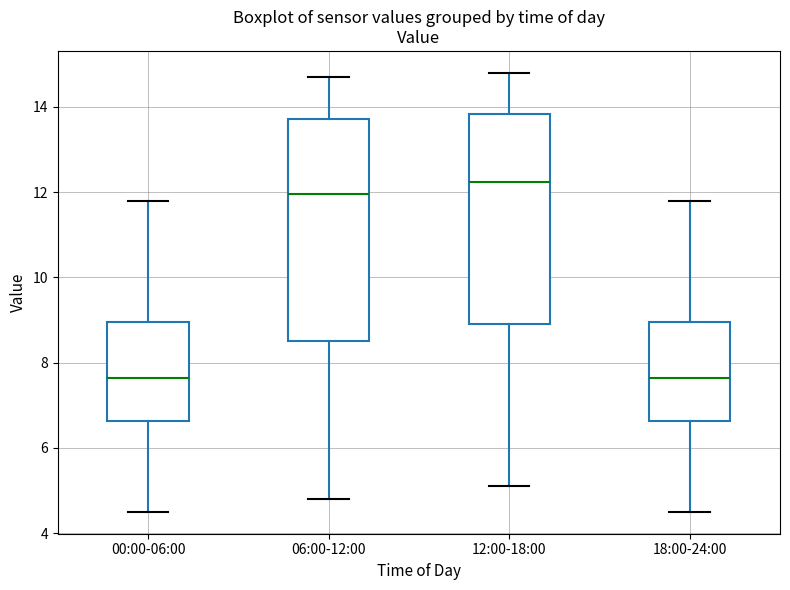

Where is the lower edge of the box for 00:00-06:00 on the y-axis? The values are not printed on the chart, so give them approximately, as read against the axis.

6.6